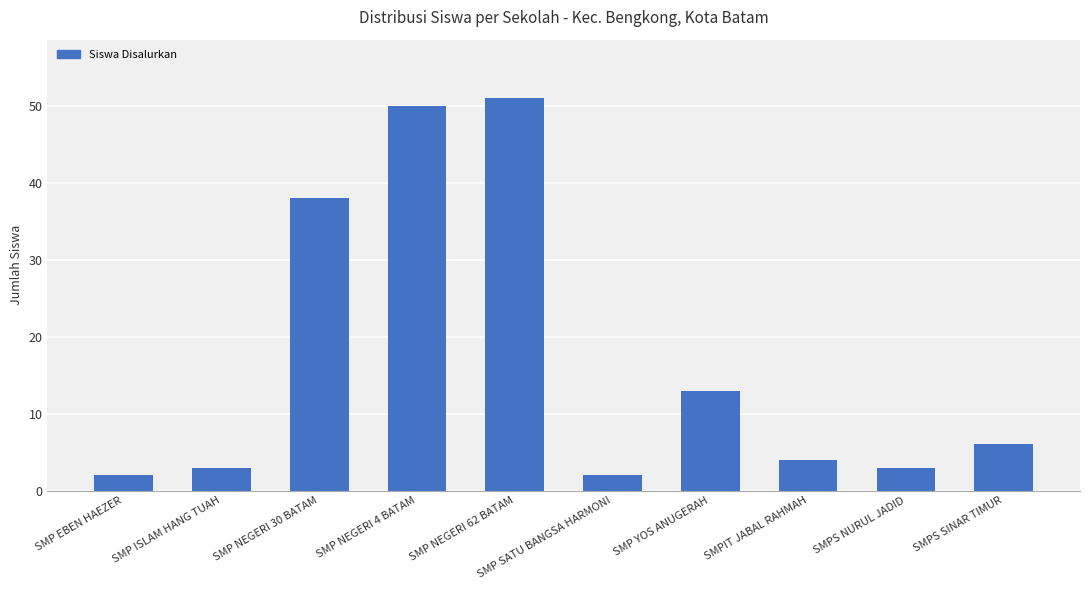

Reading left to right, what are all the values shown in this chart?

2	3	38	50	51	2	13	4	3	6